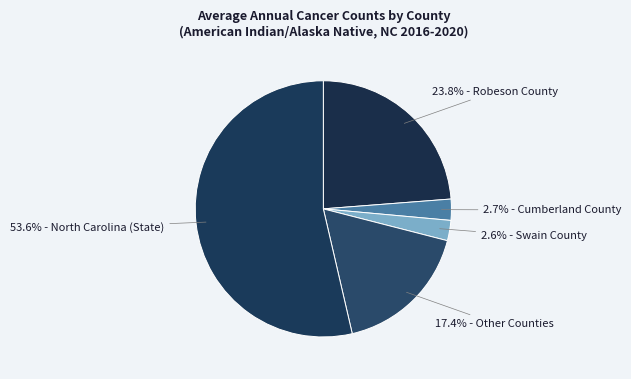

Which category accounts for the majority?

North Carolina